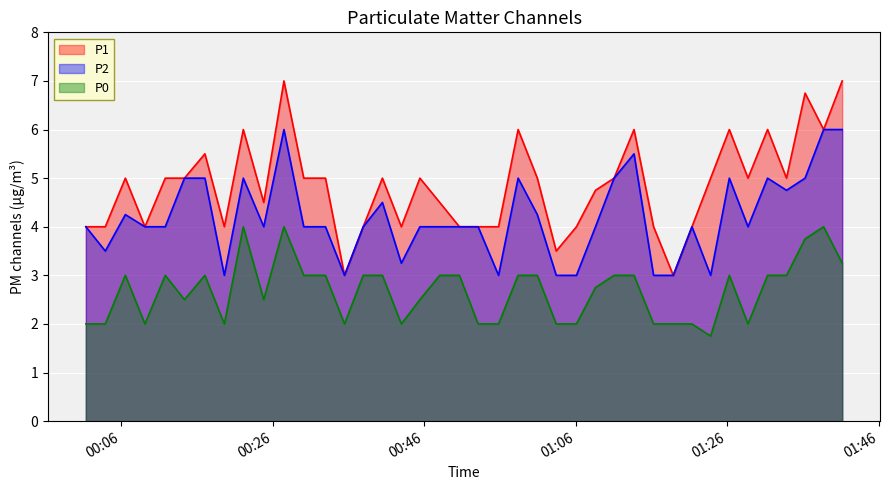

What are all the series names shown in the legend?

P1, P2, P0